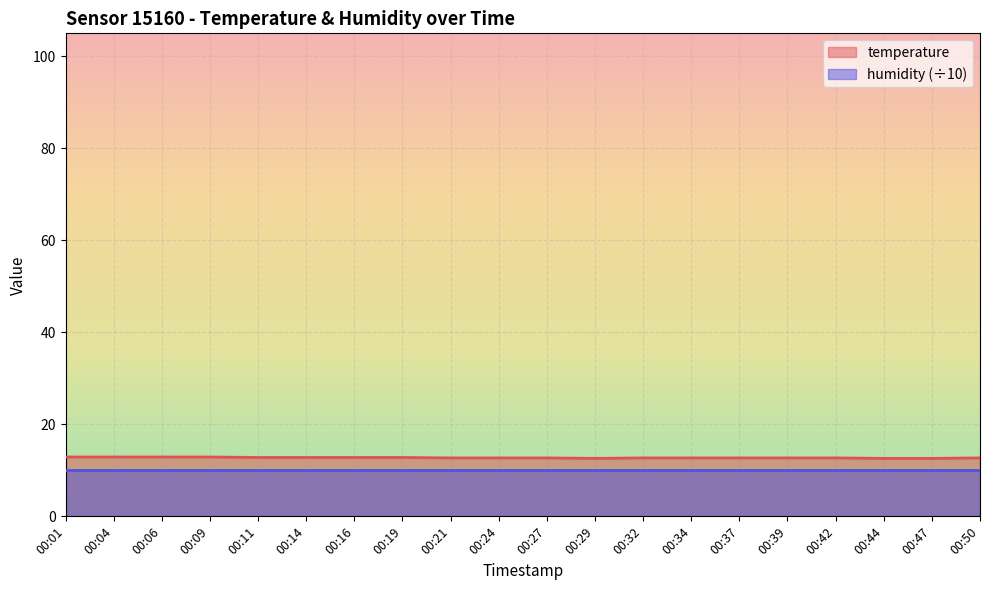

Which has a higher value, 00:39 or 00:24?

00:39